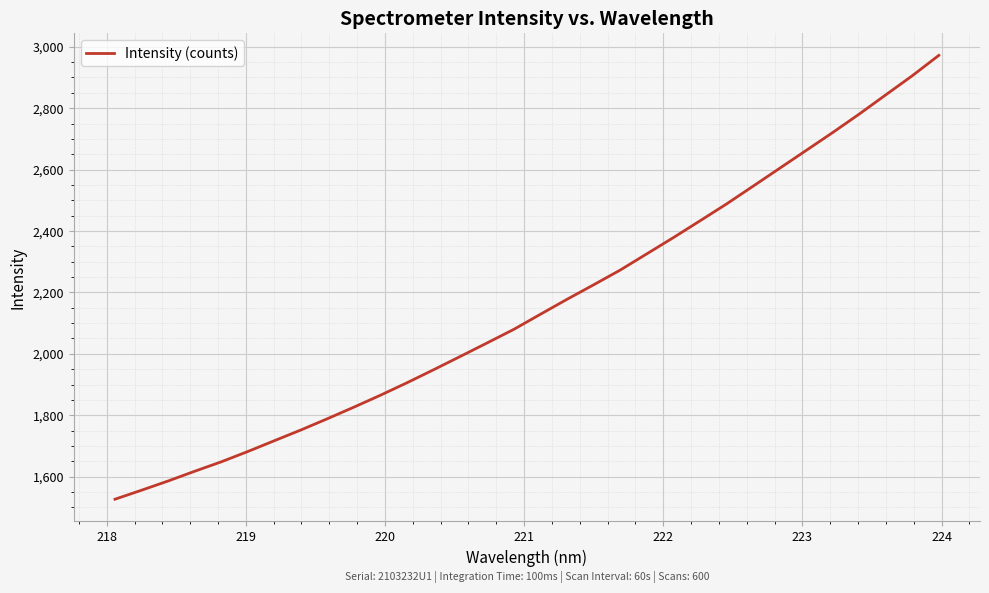

What is the greatest value displayed?

2971.9